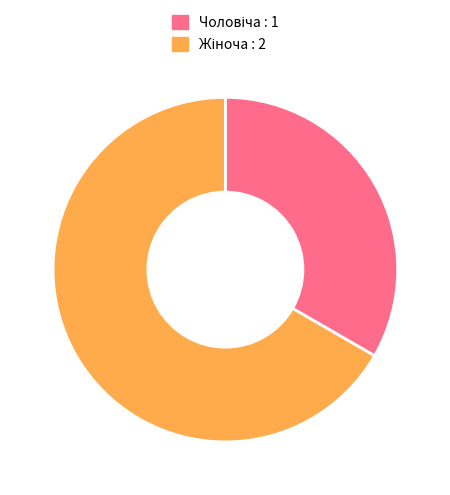

Is there any slice that represents more than half of the pie?

Yes